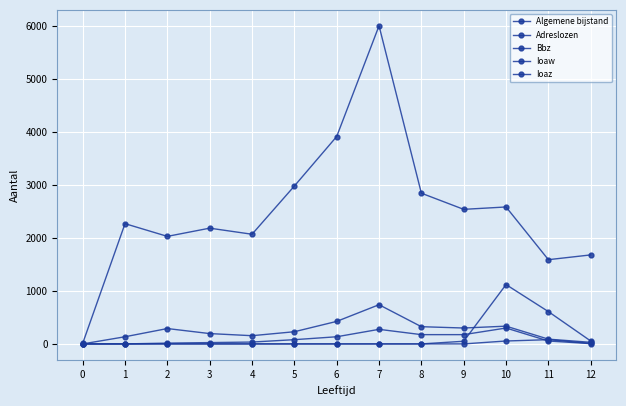

Which series has the widest spread of values?

Algemene bijstand